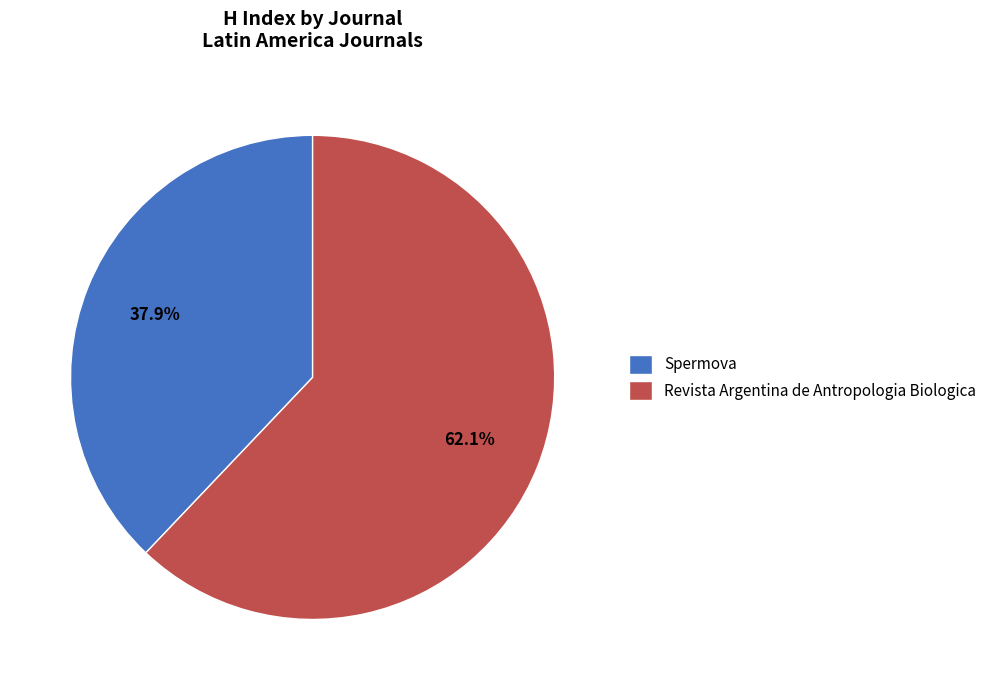

Do Spermova and Revista Argentina de Antropologia Biologica together represent more than half of the pie?

Yes